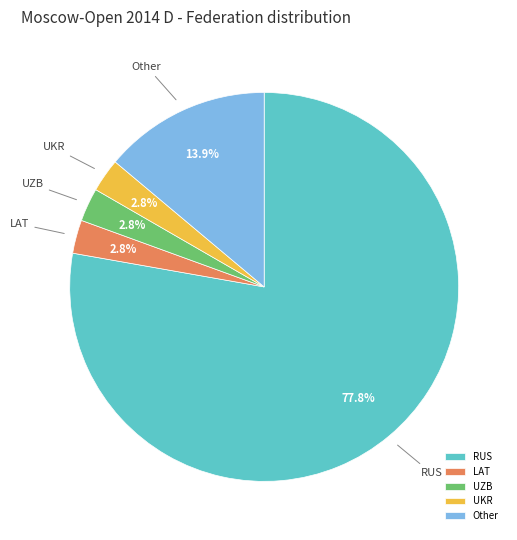

Combined, what portion of the pie is LAT and Other?

16.7%